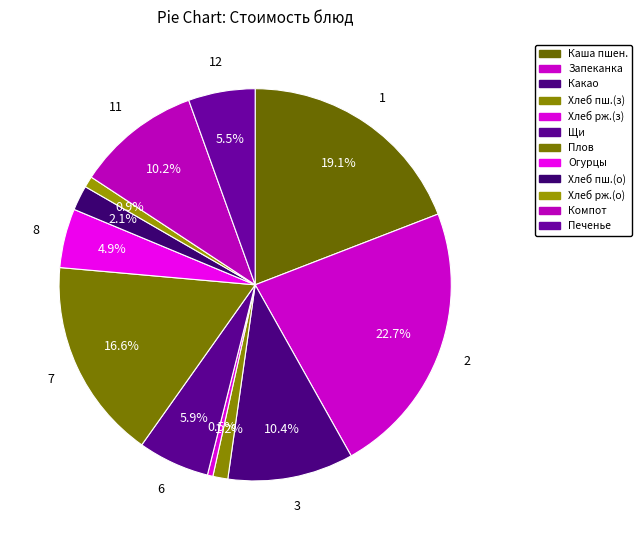

How many slices are in this pie chart?

12